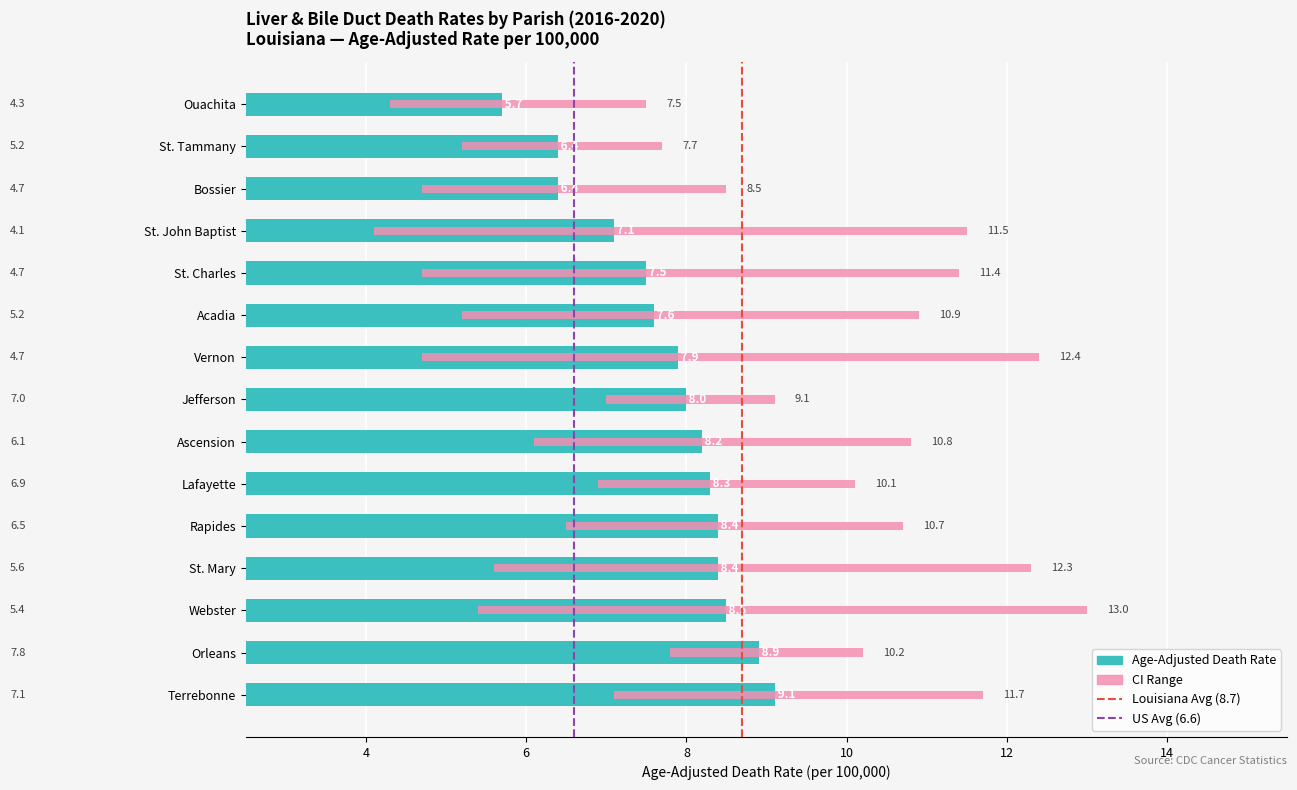

Reading right to left, transcribe all the data shown in this chart.

Age-Adjusted Death Rate: Terrebonne=9.1	Orleans=8.9	Webster=8.5	St. Mary=8.4	Rapides=8.4	Lafayette=8.3	Ascension=8.2	Jefferson=8.0	Vernon=7.9	Acadia=7.6	St. Charles=7.5	St. John Baptist=7.1	Bossier=6.4	St. Tammany=6.4	Ouachita=5.7
Lower CI (Rate): Terrebonne=7.1	Orleans=7.8	Webster=5.4	St. Mary=5.6	Rapides=6.5	Lafayette=6.9	Ascension=6.1	Jefferson=7.0	Vernon=4.7	Acadia=5.2	St. Charles=4.7	St. John Baptist=4.1	Bossier=4.7	St. Tammany=5.2	Ouachita=4.3
Upper CI (Rate): Terrebonne=11.7	Orleans=10.2	Webster=13.0	St. Mary=12.3	Rapides=10.7	Lafayette=10.1	Ascension=10.8	Jefferson=9.1	Vernon=12.4	Acadia=10.9	St. Charles=11.4	St. John Baptist=11.5	Bossier=8.5	St. Tammany=7.7	Ouachita=7.5